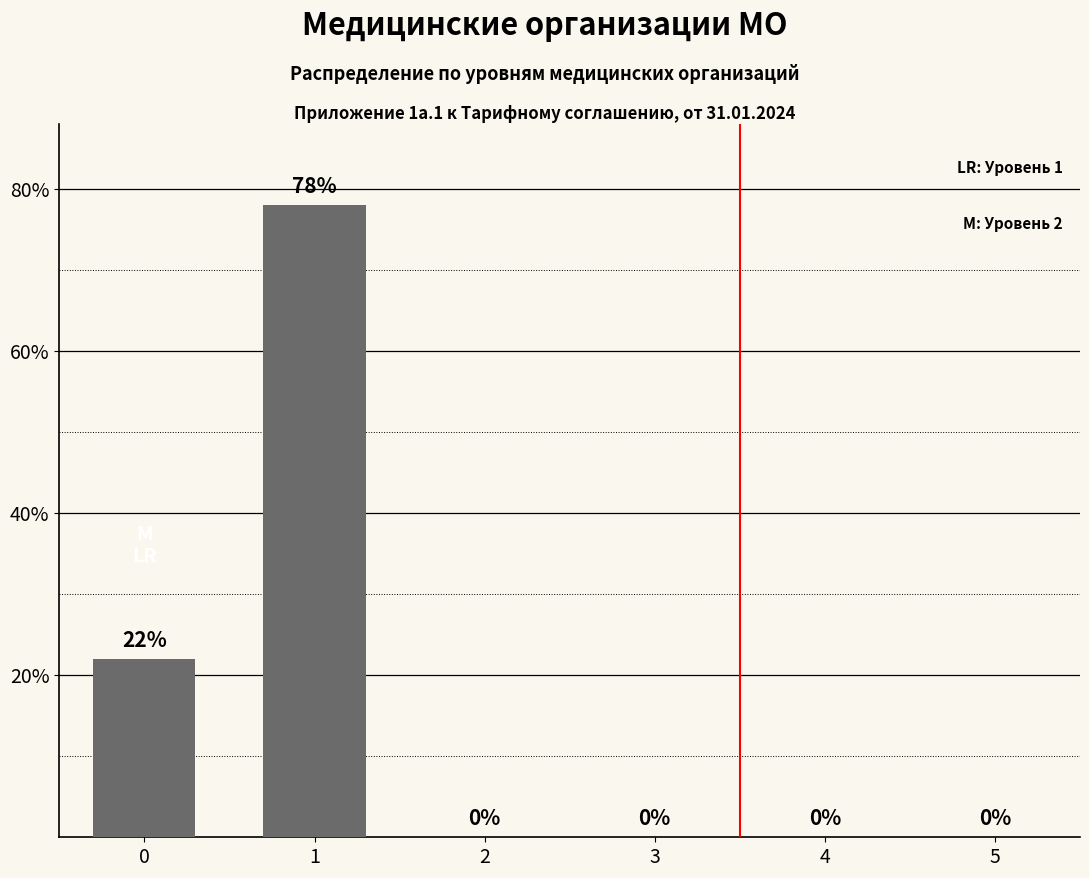

What is the change in value from 0 to 5?

-22